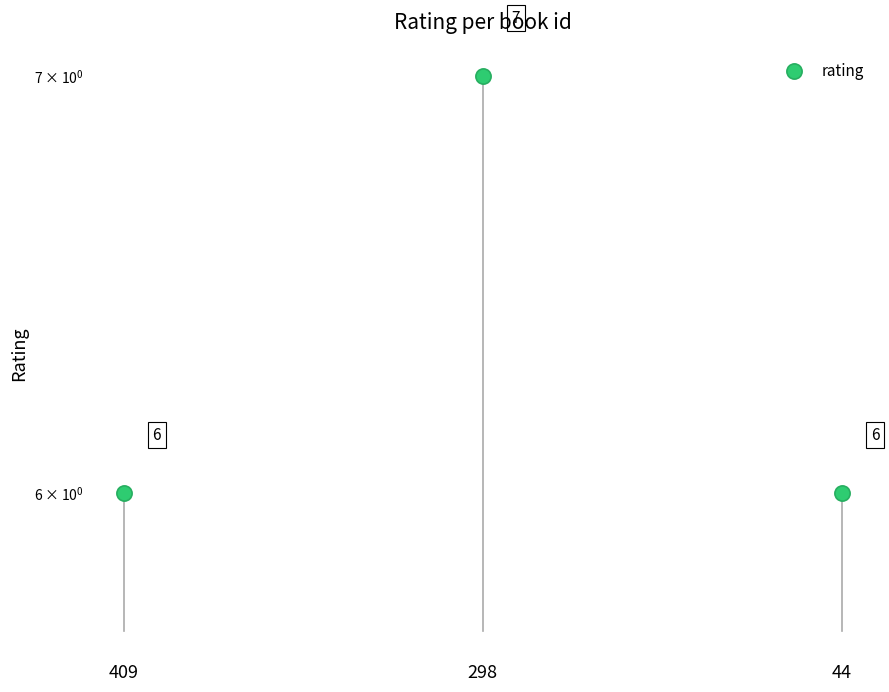

Between 44 and 298, which is larger?

298